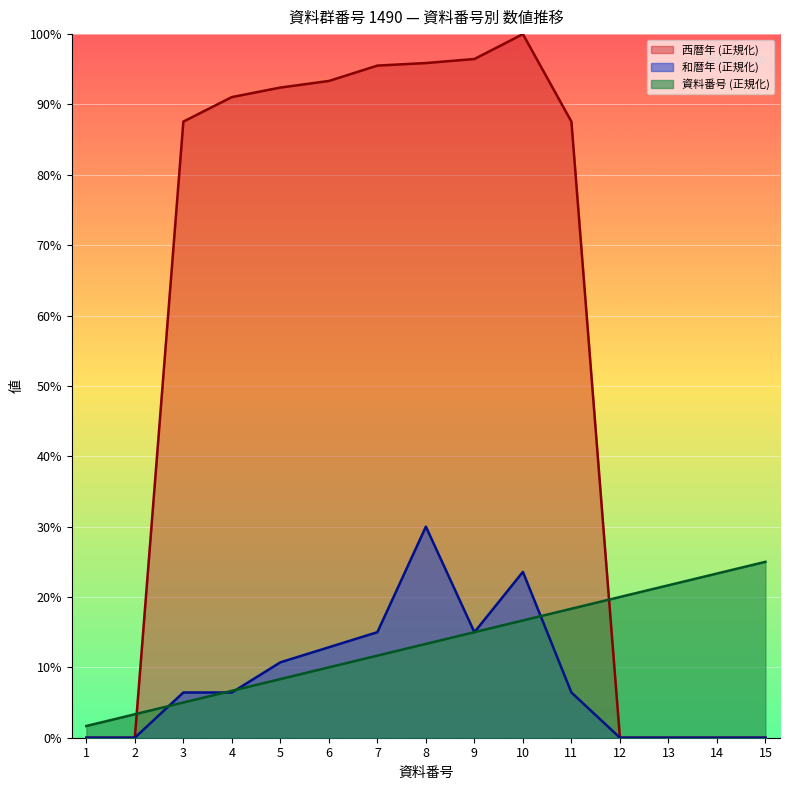

Reading left to right, list all the values displayed in this chart.

資料番号: 1.7	3.3	5.0	6.7	8.3	10.0	11.7	13.3	15.0	16.7	18.3	20.0	21.7	23.3	25.0
西暦年: 0.0	0.0	87.6	91.1	92.4	93.3	95.5	95.9	96.5	100.0	87.6	0.0	0.0	0.0	0.0
和暦年: 0.0	0.0	6.4	6.4	10.7	12.9	15.0	30.0	15.0	23.6	6.4	0.0	0.0	0.0	0.0